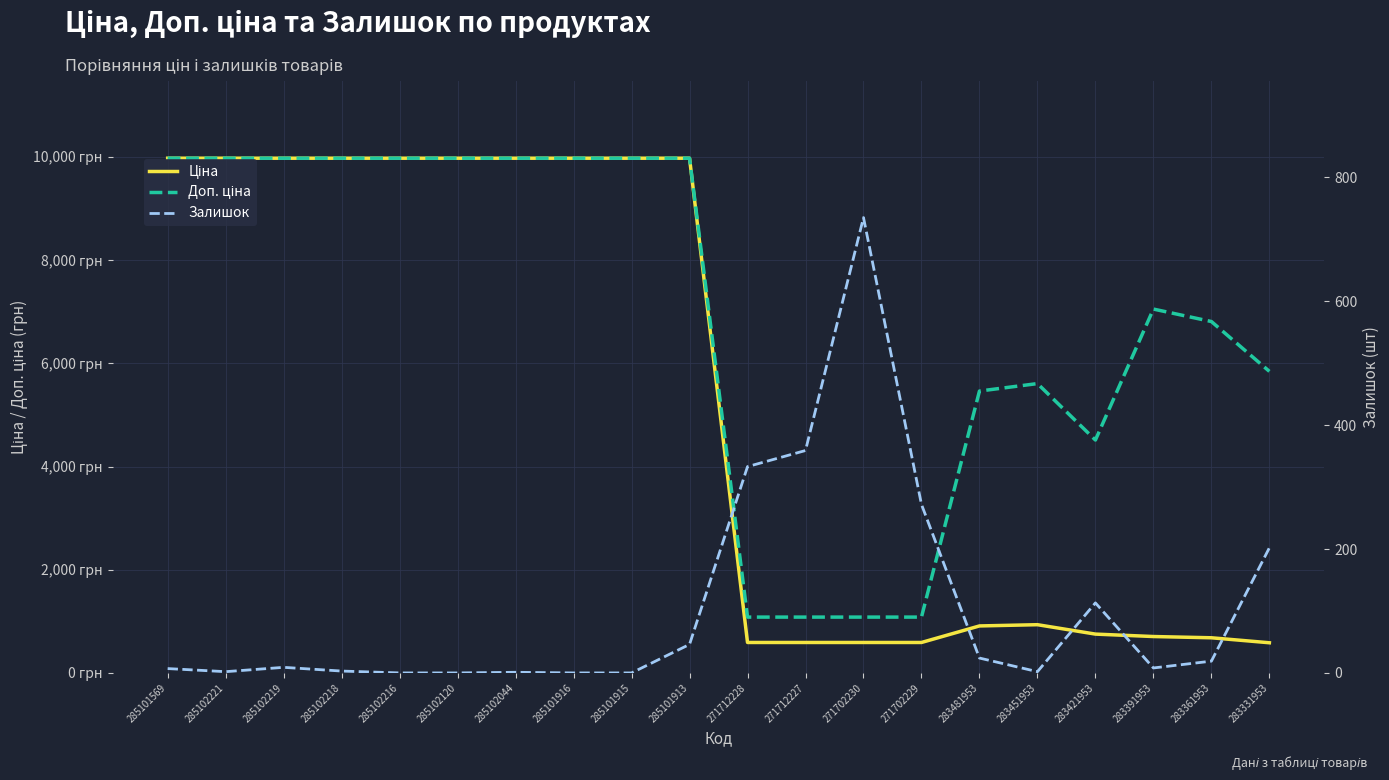

Which series has the largest range (max minus min)?

Ціна